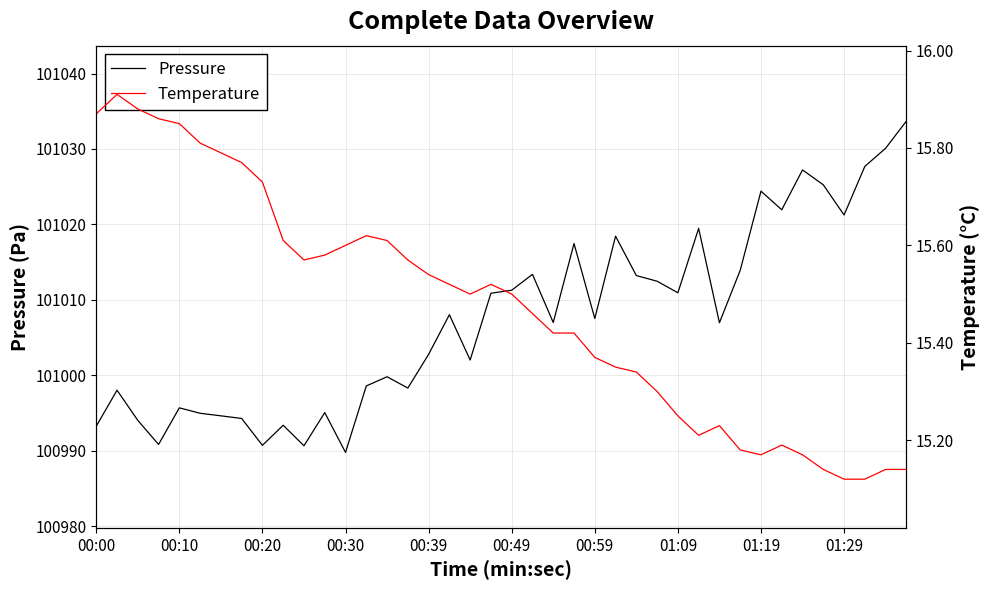

Reading right to left, what are all the values shown in this chart?

Pressure: 101033.7	101030.1	101027.7	101021.2	101025.2	101027.2	101021.9	101024.4	101013.9	101007.0	101019.5	101010.9	101012.5	101013.2	101018.4	101007.5	101017.5	101007.0	101013.4	101011.3	101010.9	101002.0	101008.0	101002.8	100998.3	100999.8	100998.6	100989.8	100995.1	100990.7	100993.4	100990.7	100994.3	100994.6	100995.0	100995.7	100990.8	100994.0	100998.0	100993.2
Temperature: 15.1	15.1	15.1	15.1	15.1	15.2	15.2	15.2	15.2	15.2	15.2	15.2	15.3	15.3	15.3	15.4	15.4	15.4	15.5	15.5	15.5	15.5	15.5	15.5	15.6	15.6	15.6	15.6	15.6	15.6	15.6	15.7	15.8	15.8	15.8	15.8	15.9	15.9	15.9	15.9